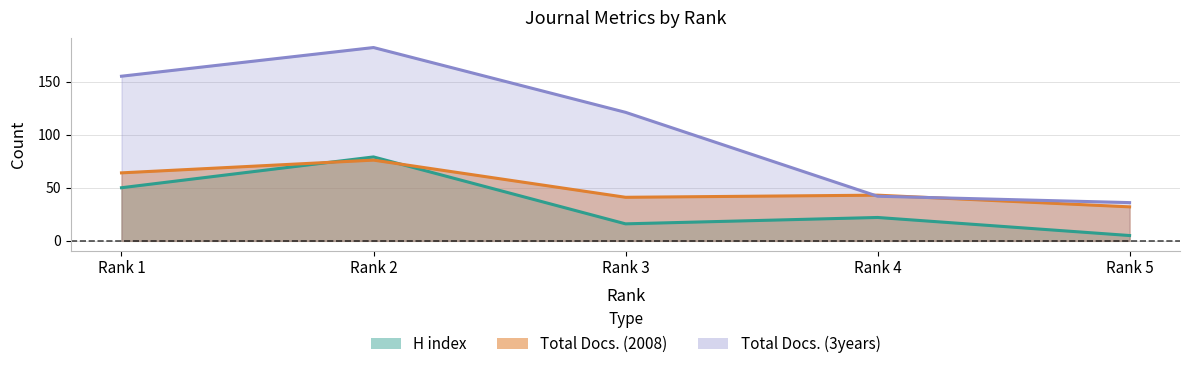

Is the value of H index at Rank 3 greater than the value of Total Docs. (2008) at Rank 3?

No